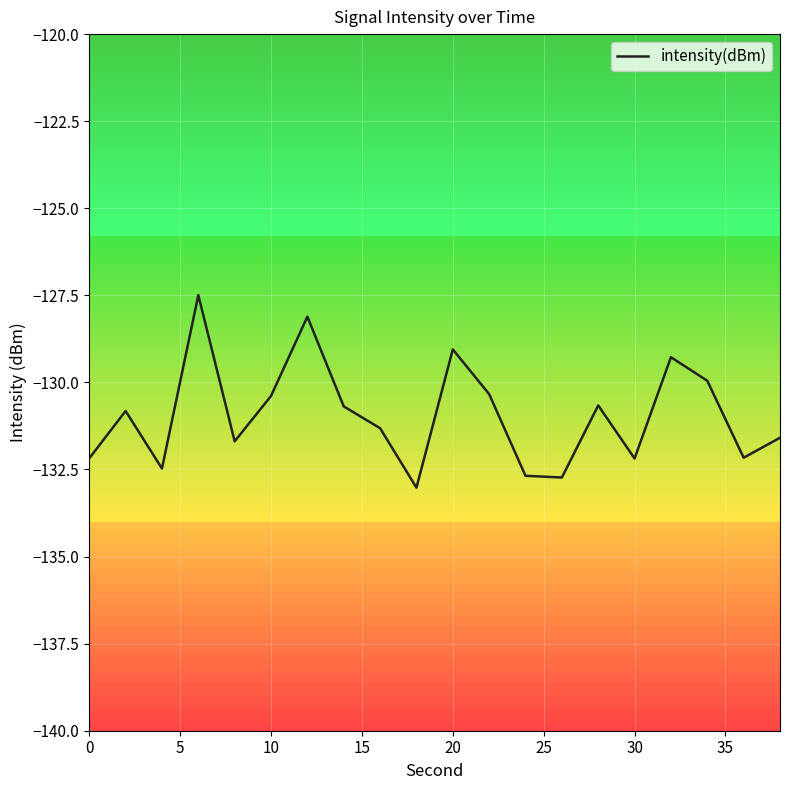

What is the minimum value for intensity(dBm)?

-133.0